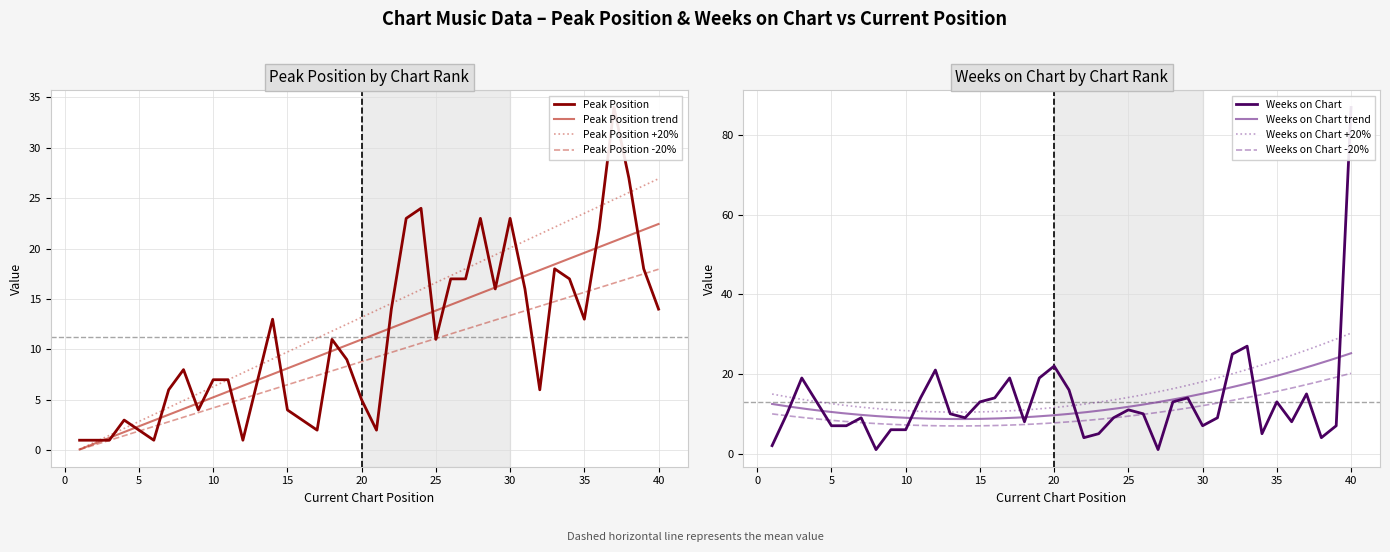

Between 14 and 40, which series saw the biggest shift?

Weeks on Chart